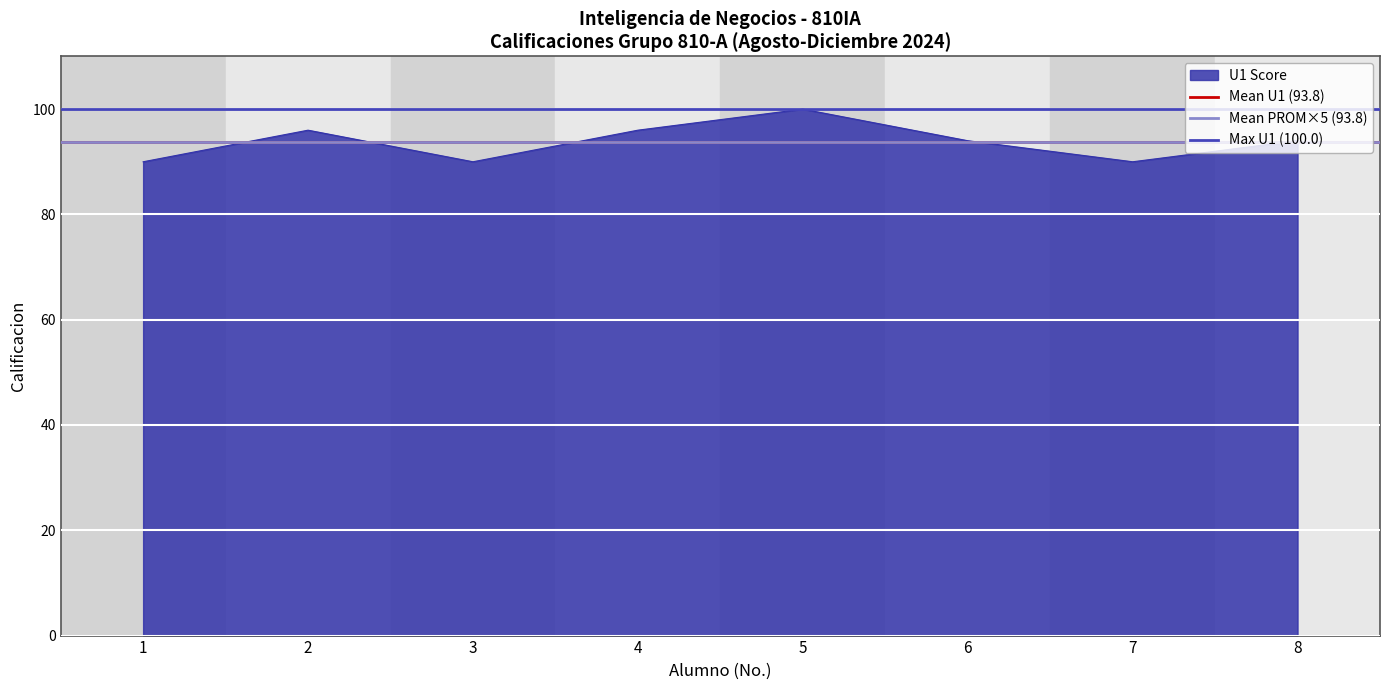

Is the value of Mean PROM×5 (93.8) at 1 greater than the value of Max U1 (100.0) at 1?

No